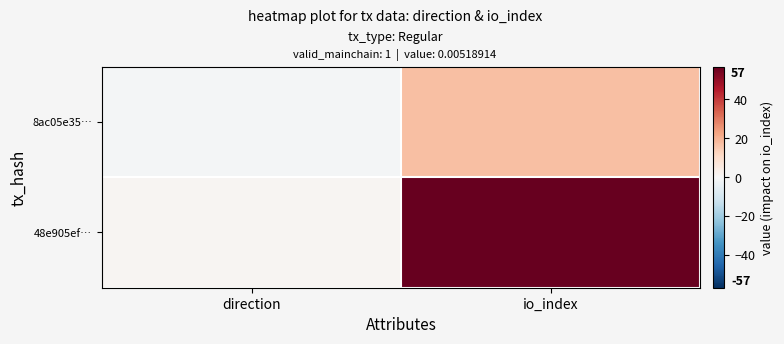

Which label corresponds to the smallest value in the chart?

direction